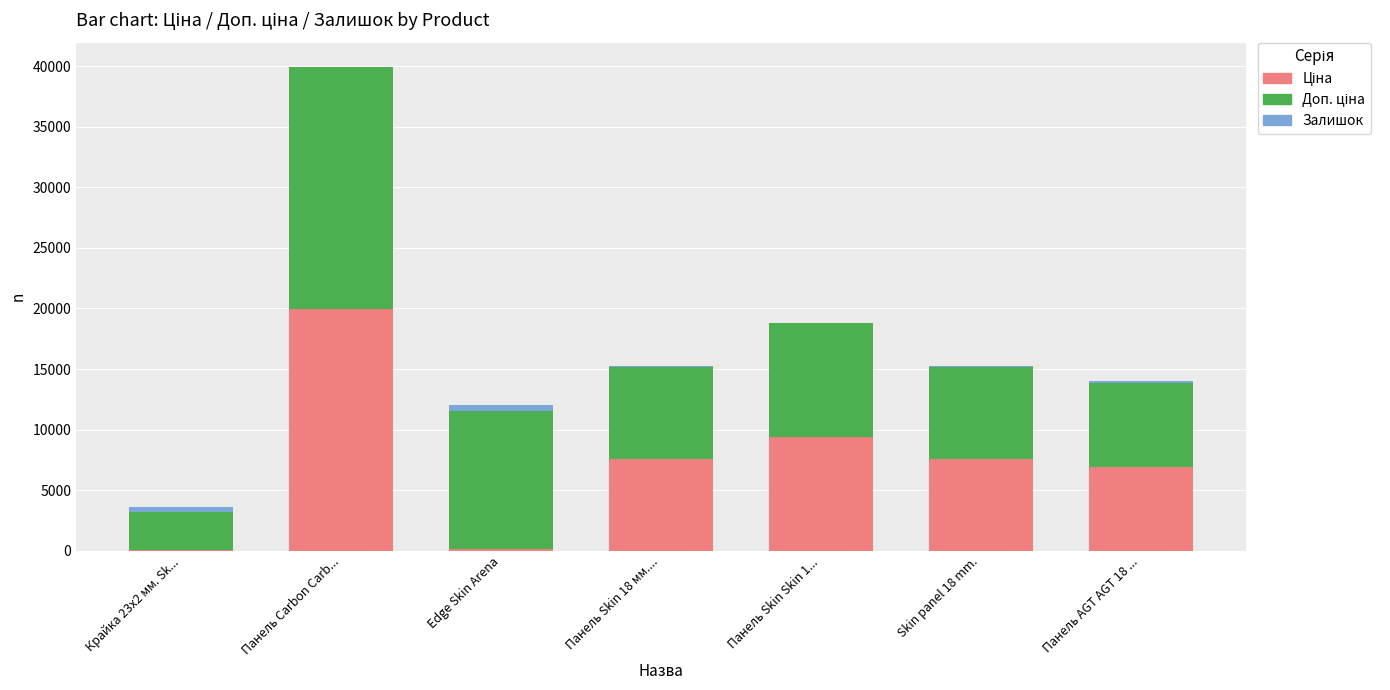

At which category is the sum across all series the highest?

Панель Carbon Carb...